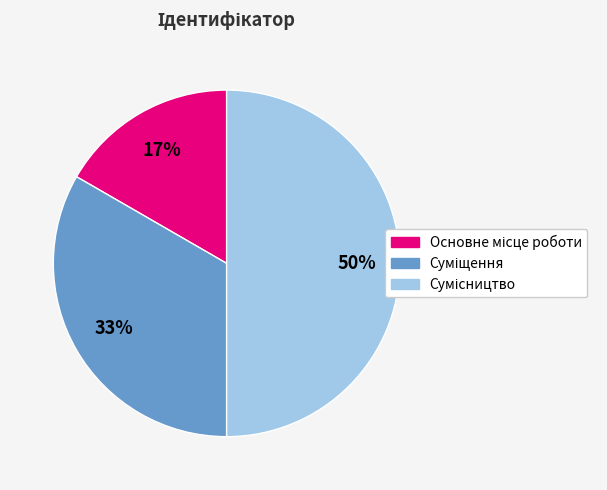

To the nearest percent, what is the difference between the largest and smallest slice percentages?

33%